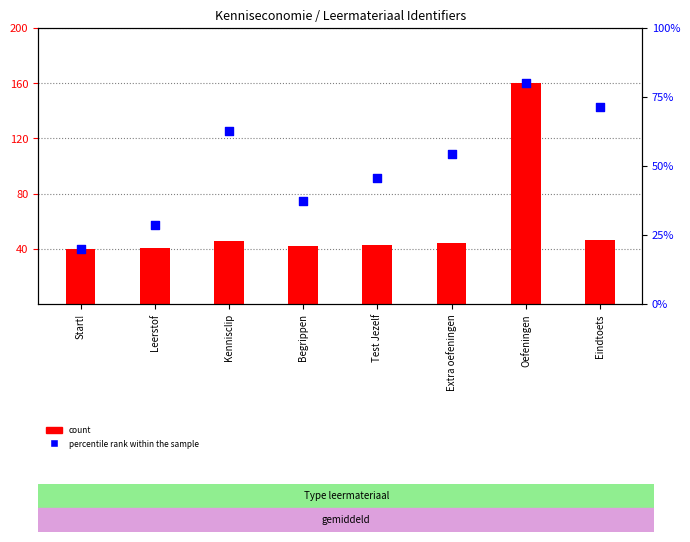

What are all the series names shown in the legend?

count, percentile rank within the sample